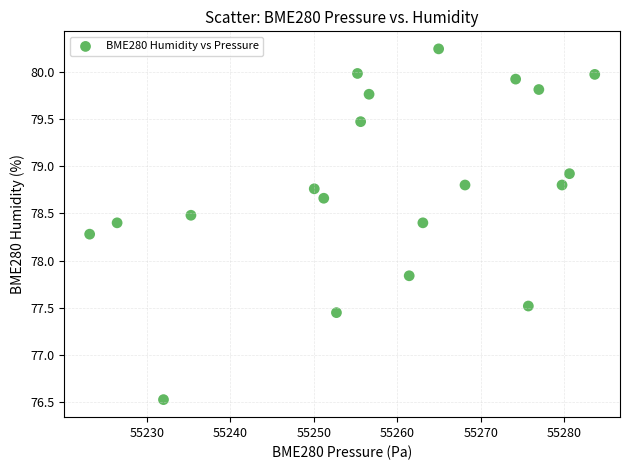

What Y value in the scatter plot is closest to 78?

77.8